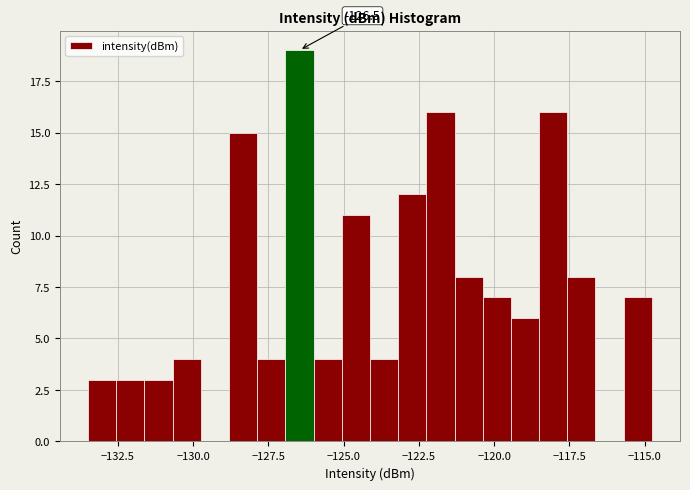

Read against the x-axis, roughly where is the centre of the tallest bar?

-126.5